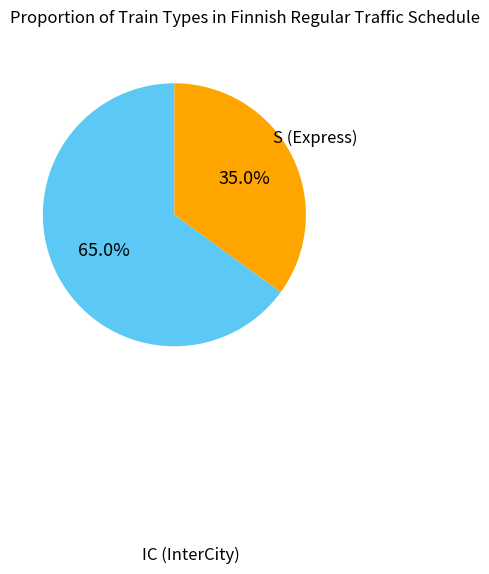

How many segments does this pie chart have?

2